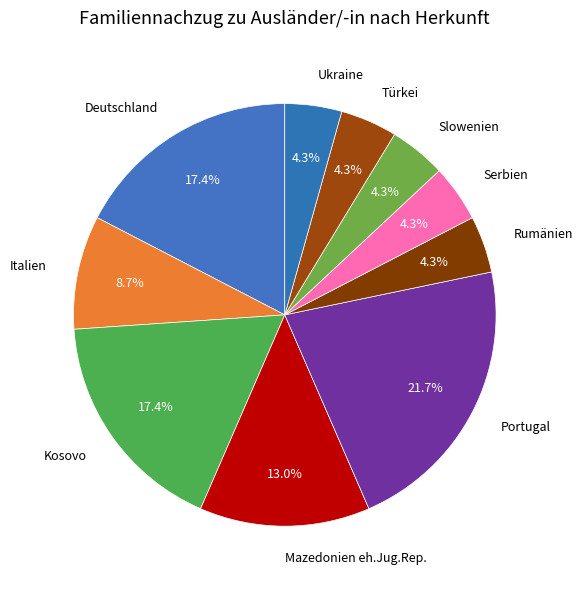

True or false: Mazedonien eh.Jug.Rep. accounts for 13% of the total.

True